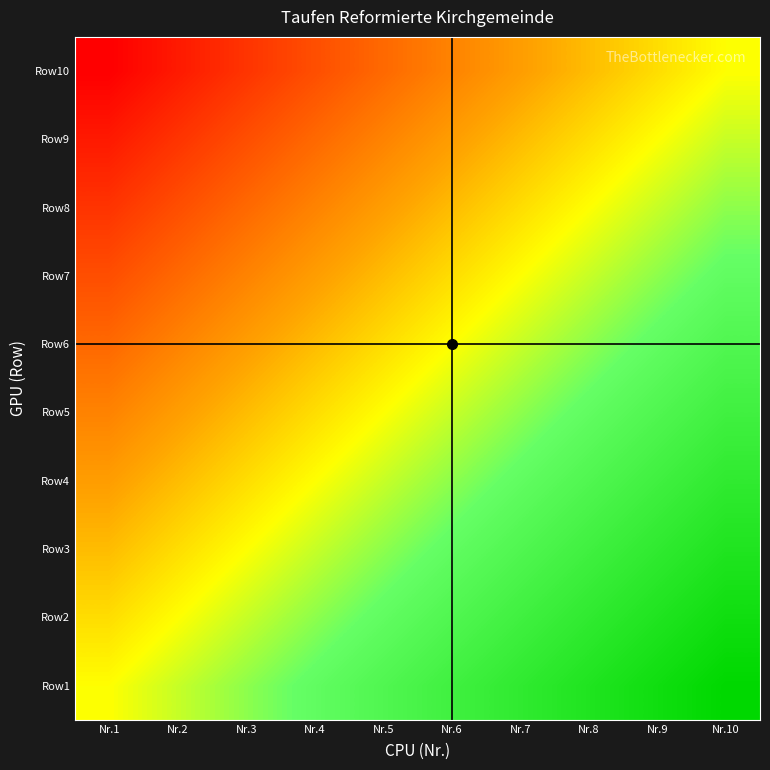

At which category does the chart reach its peak across all series?

Nr.10